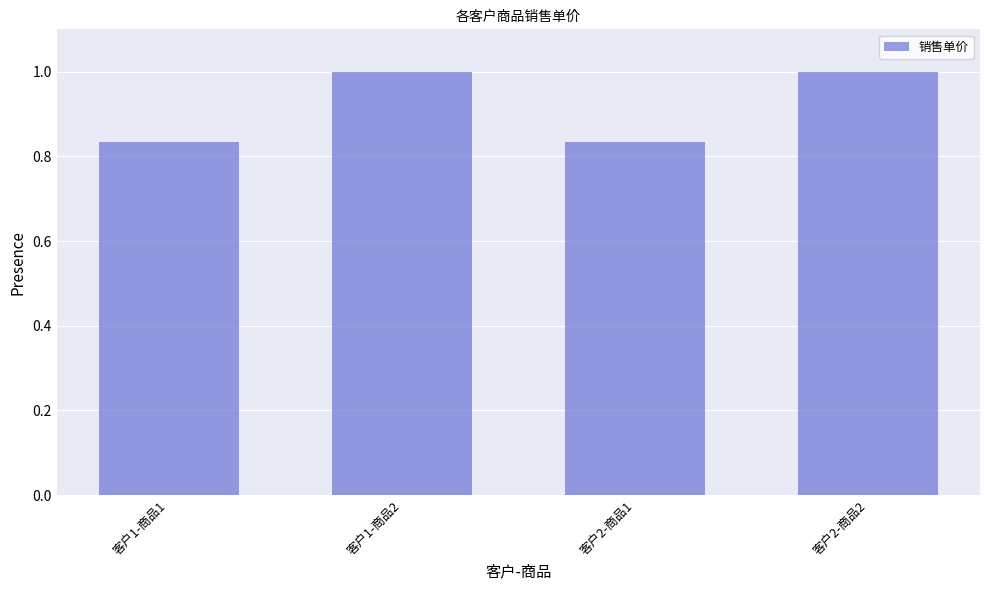

Which has a higher value, 客户2-商品1 or 客户2-商品2?

客户2-商品2